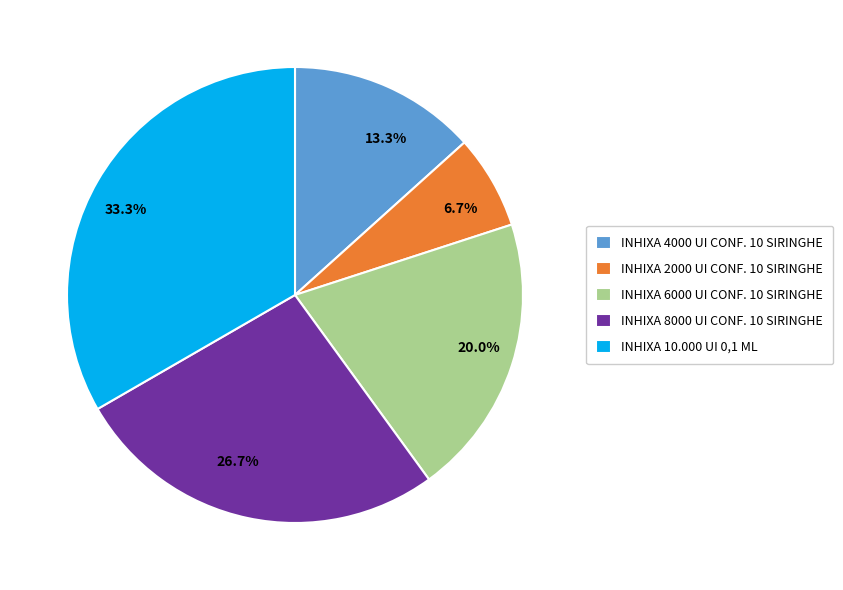

What portion of the pie excludes INHIXA 6000 UI CONF. 10 SIRINGHE?

80.0%